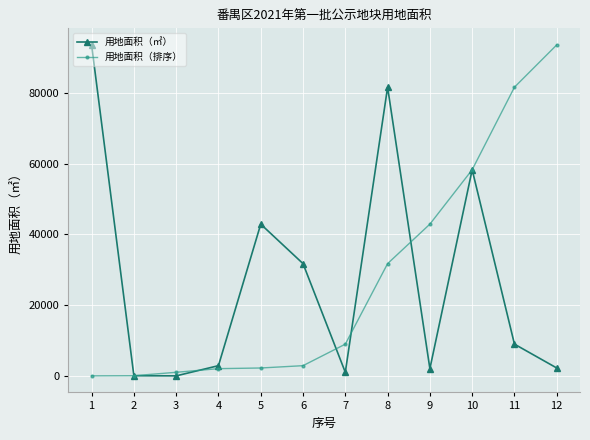

Count the number of data series in this chart.

2